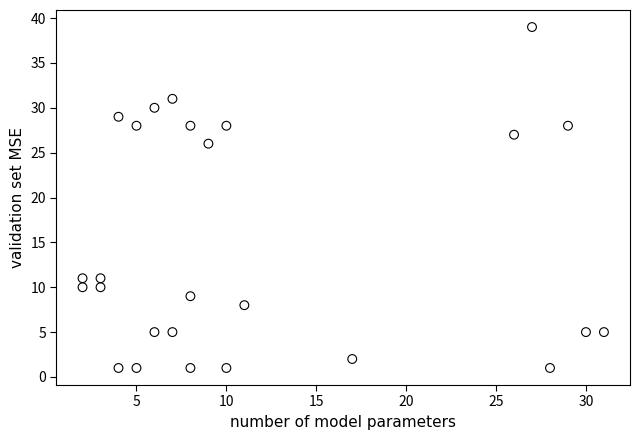

What Y value in the scatter plot is closest to 20?

26